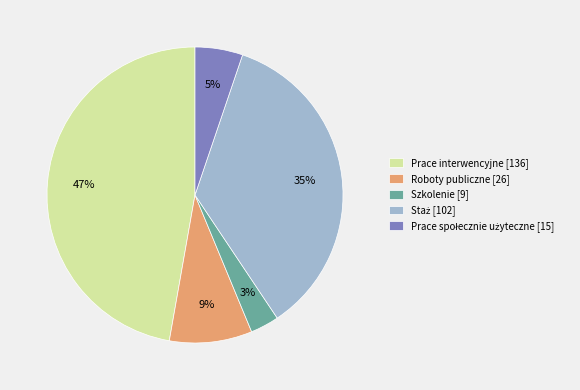

To the nearest percent, what is the difference between the Prace interwencyjne [136] and Szkolenie [9] slice percentages?

44%